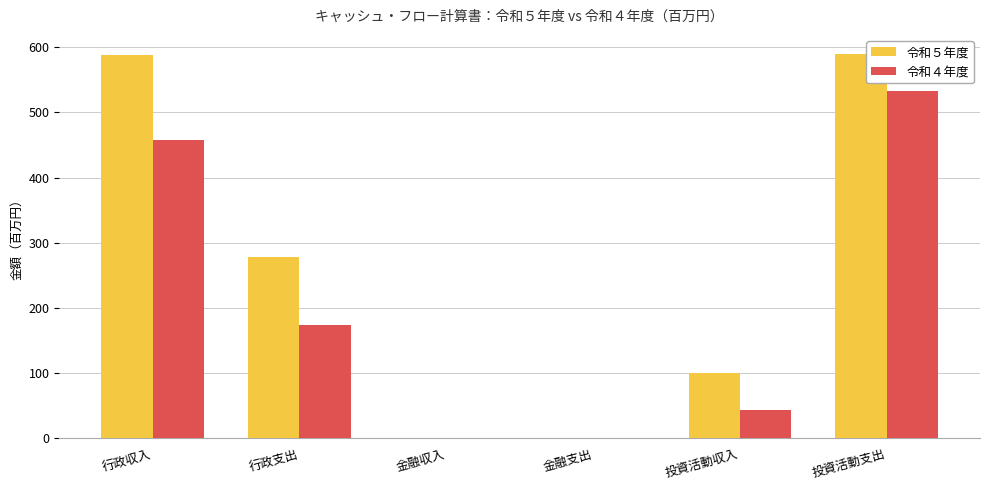

Which series changed the most between 投資活動収入 and 投資活動支出?

令和５年度